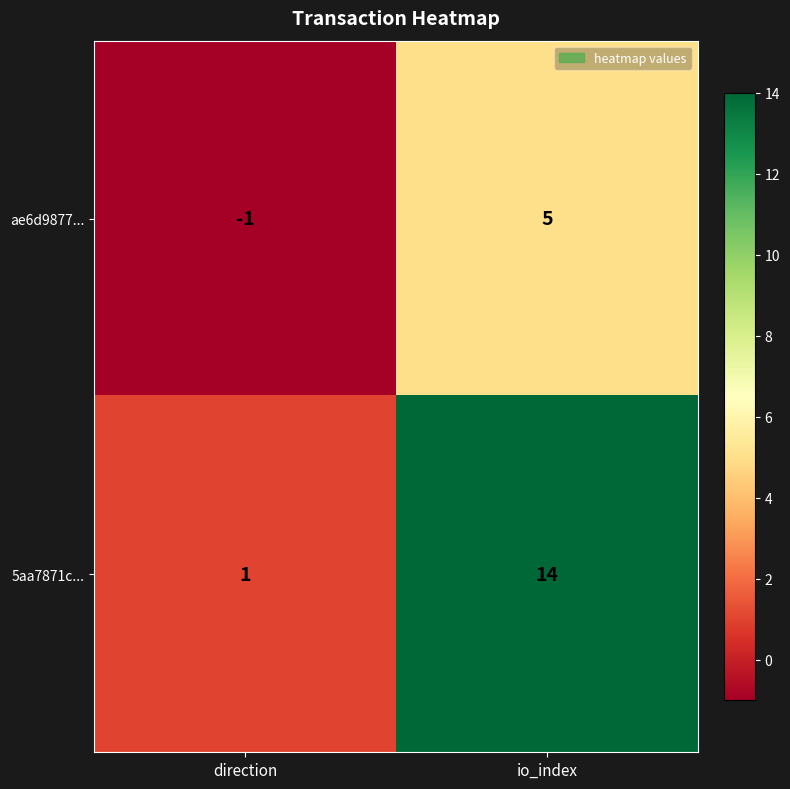

Which series has the largest range (max minus min)?

5aa7871c...